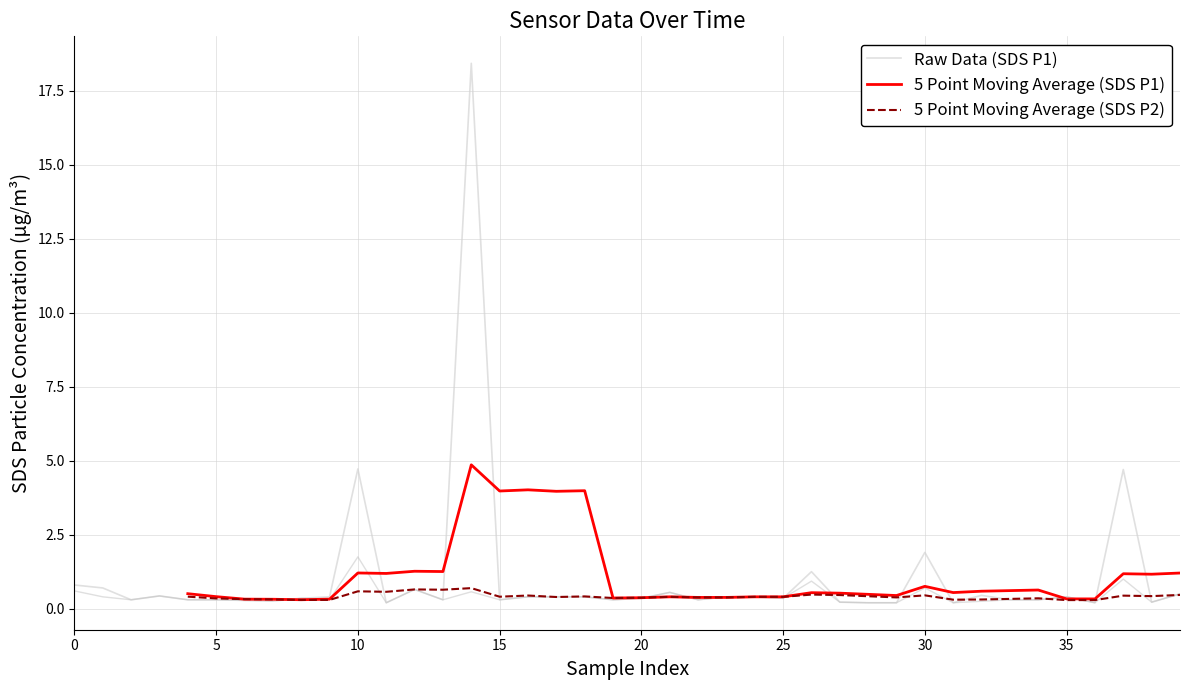

Is the value of SDS_P1 at 11 greater than the value of SDS_P2 at 24?

No